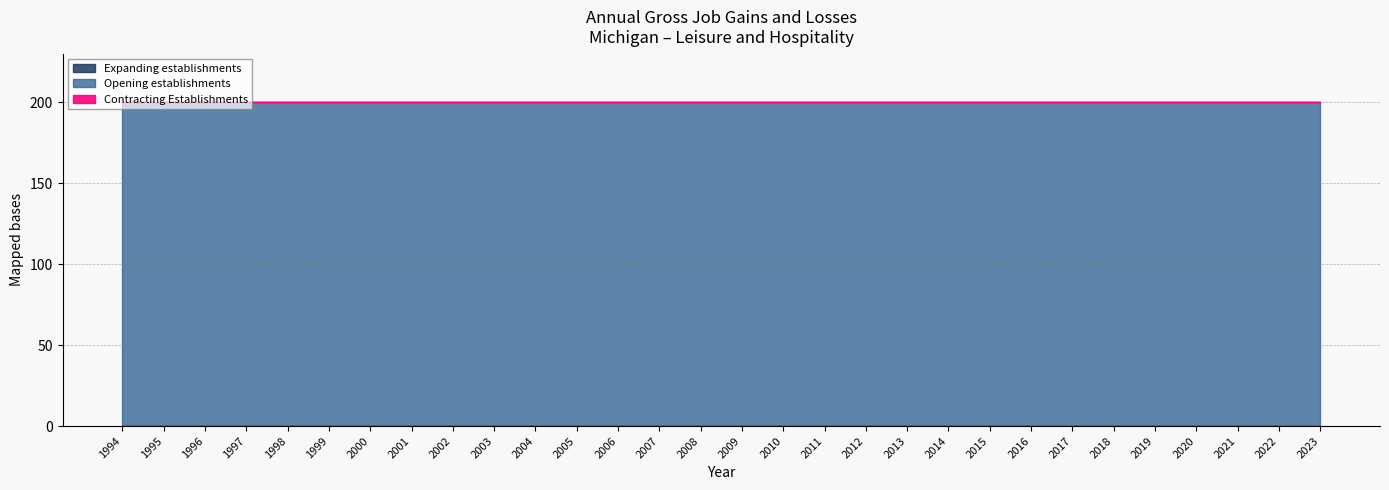

What is the difference between the highest and lowest values at 2014?

200